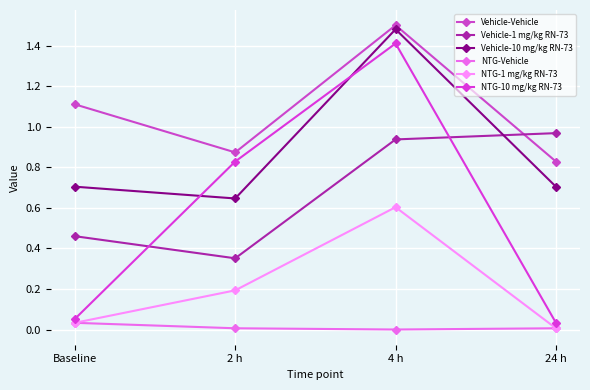

How many categories are shown in the chart?

4